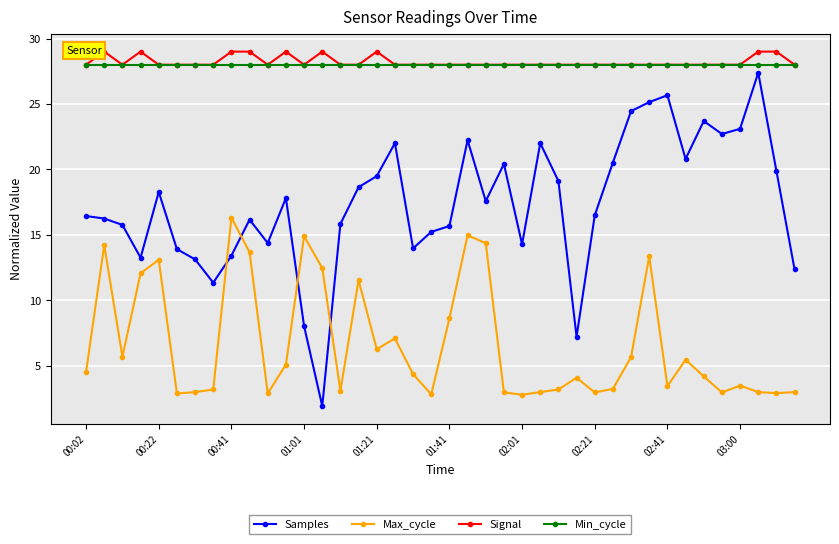

Which series has the widest spread of values?

Samples